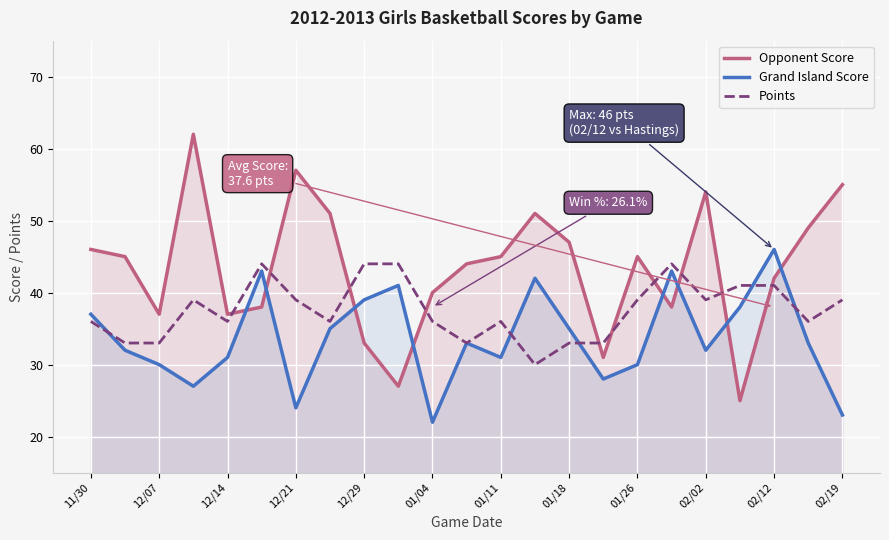

True or false: Grand Island Score has a value of 43 at 17.

True